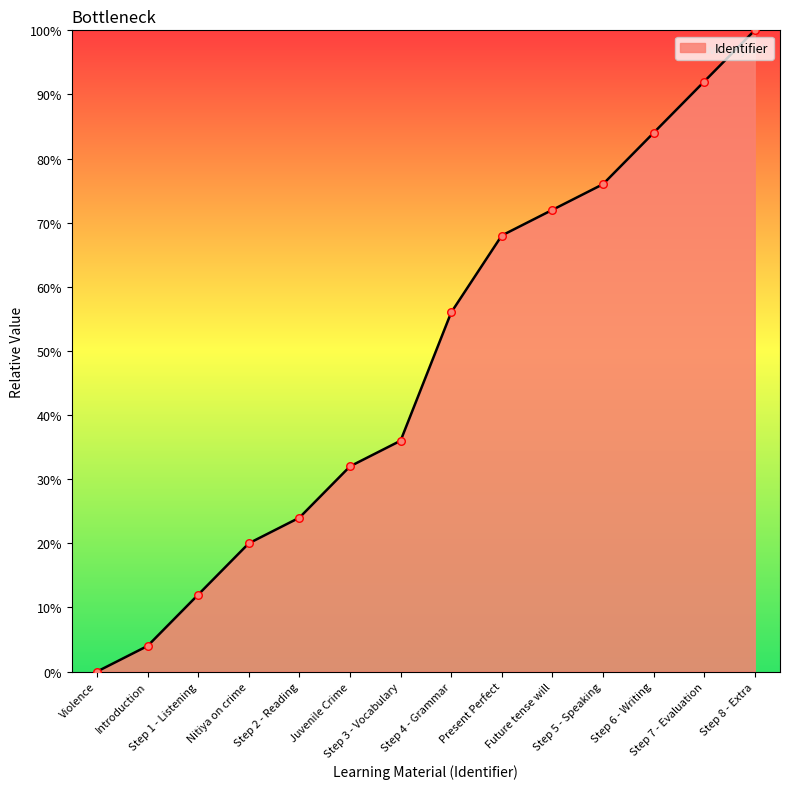

What is the ratio of the value at Violence to the value at Future tense will?

1.0